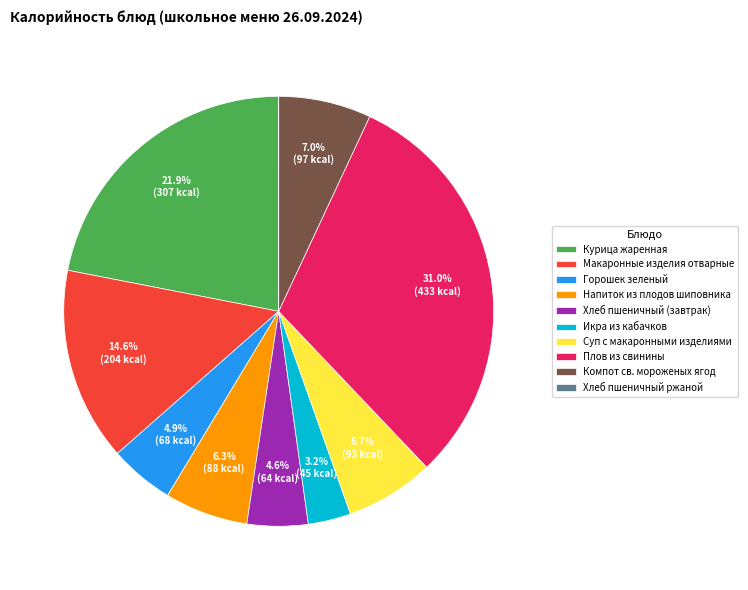

What percentage is the Суп с макаронными изделиями slice, to the nearest percent?

7%